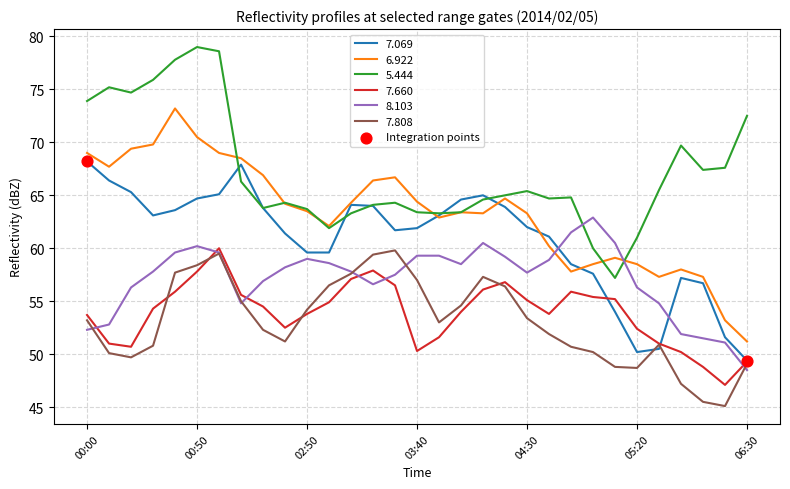

After their last crossing, which series has the higher values: 8.103 or 5.444?

5.444